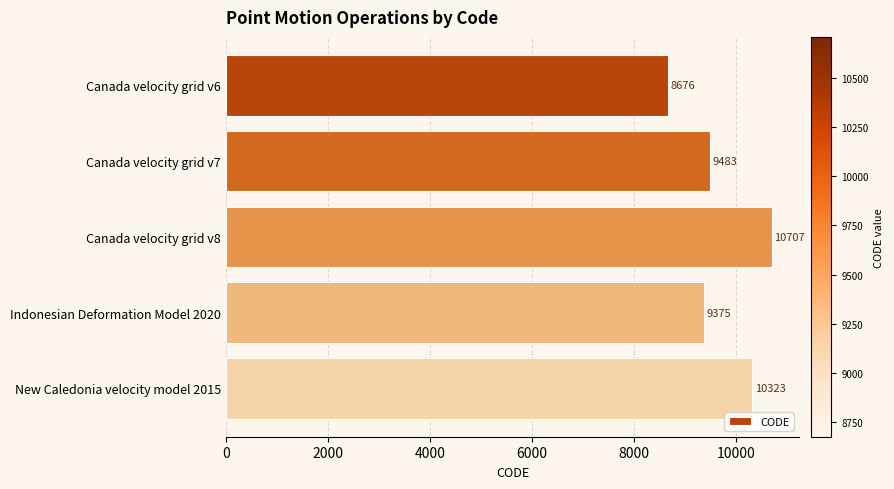

Does the chart contain stacked bars?

No